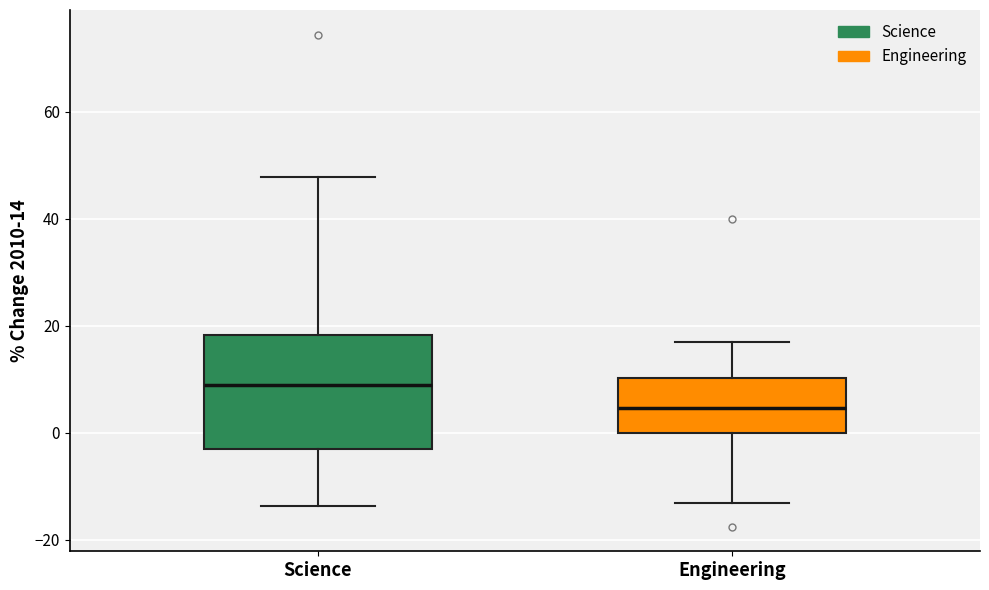

Reading left to right, read every box against the y-axis: the position of its median line, the range the box covers, and the ends of its whiskers. The values are not printed on the chart, so give them approximately, as read against the axis.

Science: median 8, box -4 to 18, whiskers -14 to 48
Engineering: median 4, box 0 to 10, whiskers -14 to 16